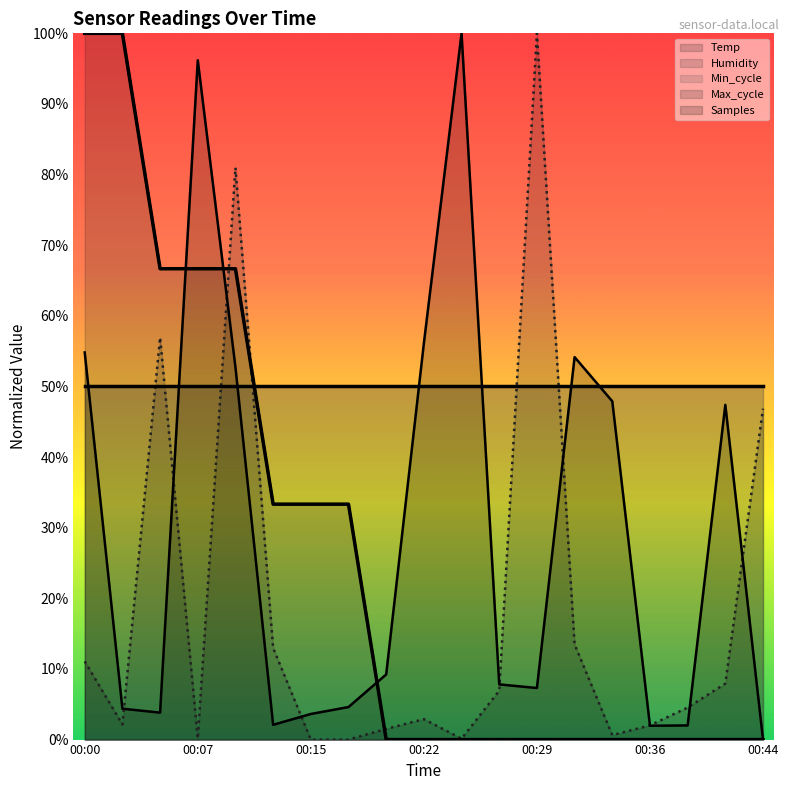

What is the value of the Temp (norm) point at the 5th from the left?

0.7